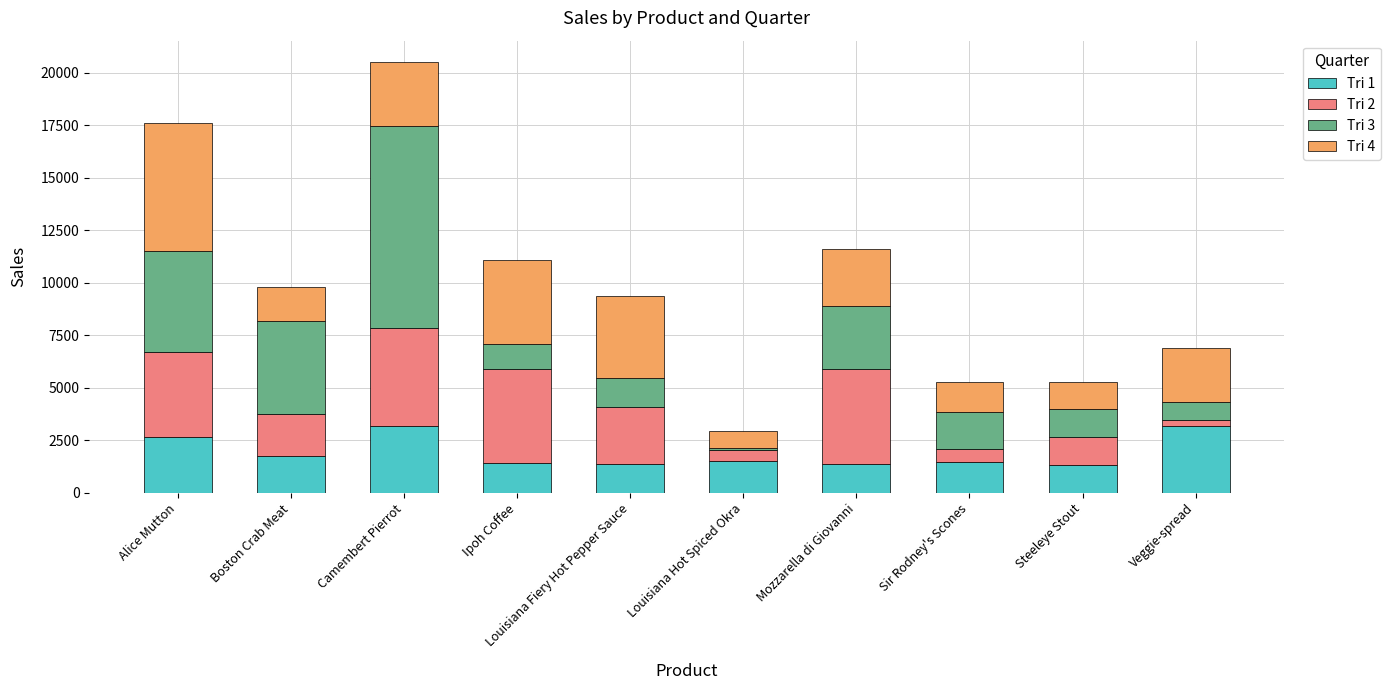

What is the average value of the Tri 1 series?

1923.9